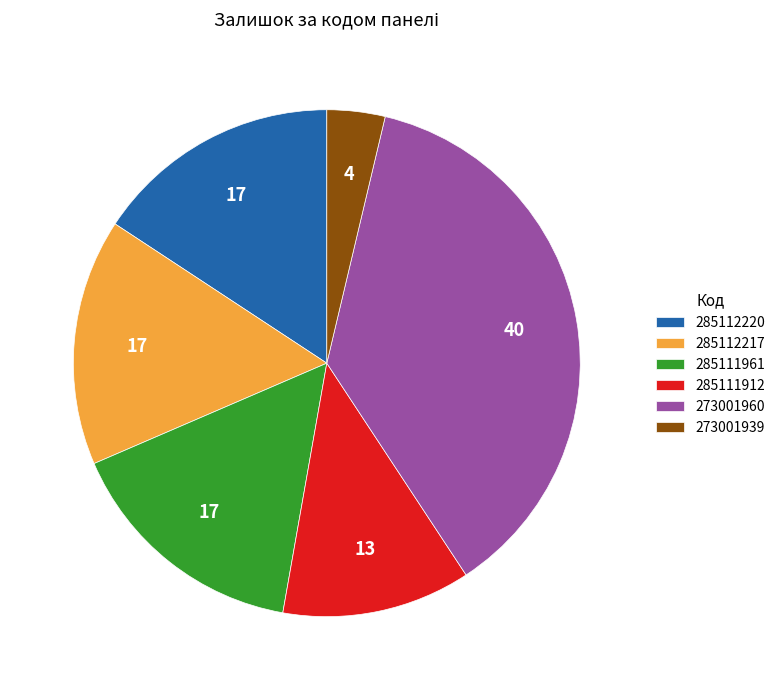

Is 285111912 the majority of the pie?

No